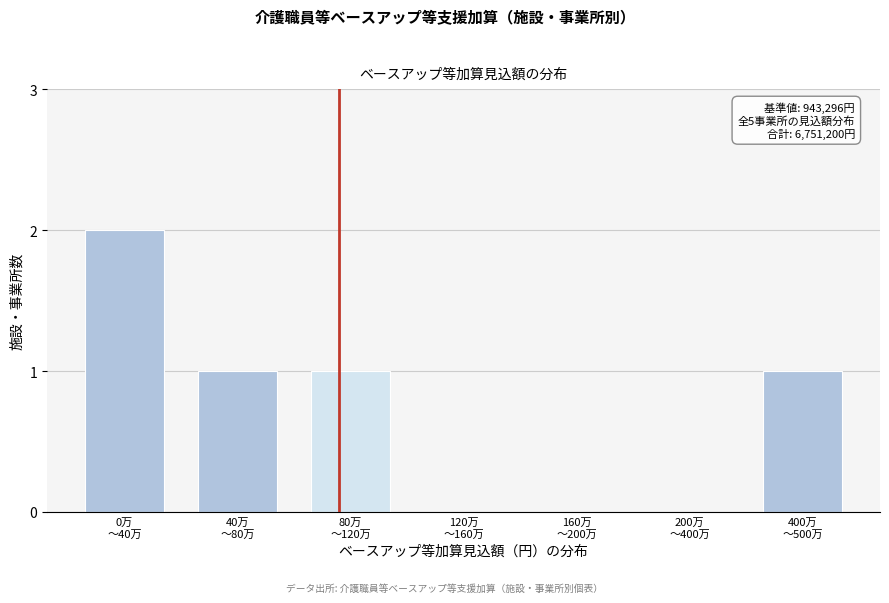

What is the sum of all values?

5